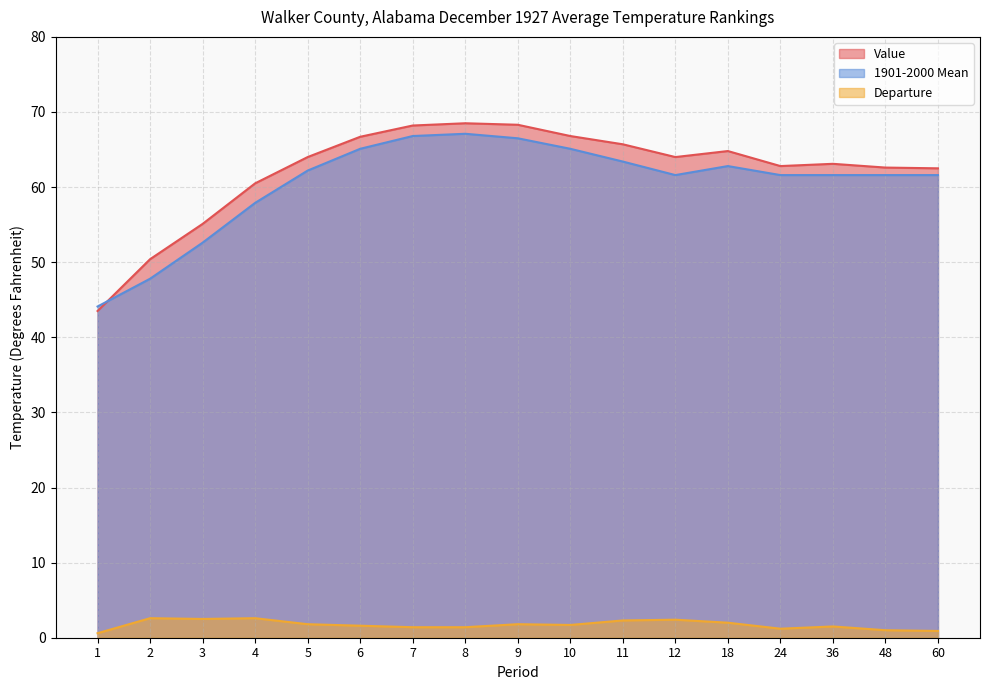

At how many categories does at least one series exceed 57?

14